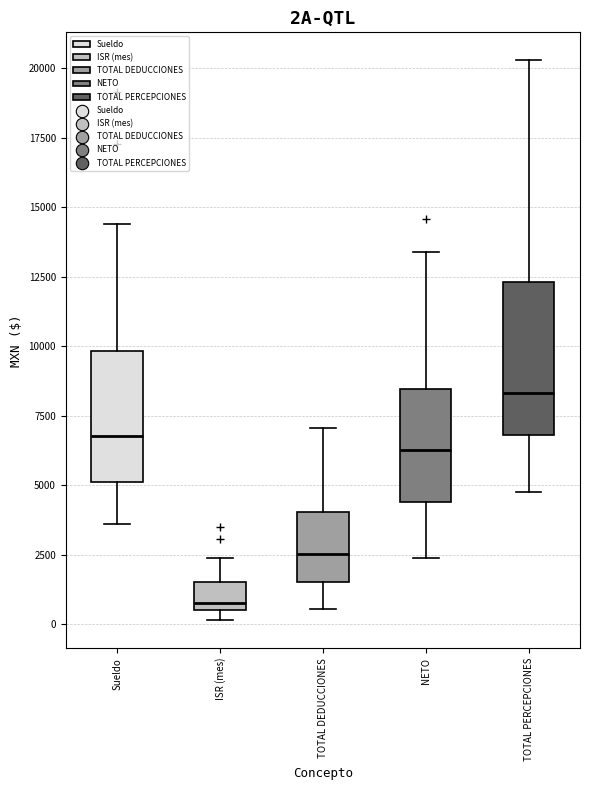

Where is the upper edge of the box for Sueldo on the y-axis? The values are not printed on the chart, so give them approximately, as read against the axis.

10000